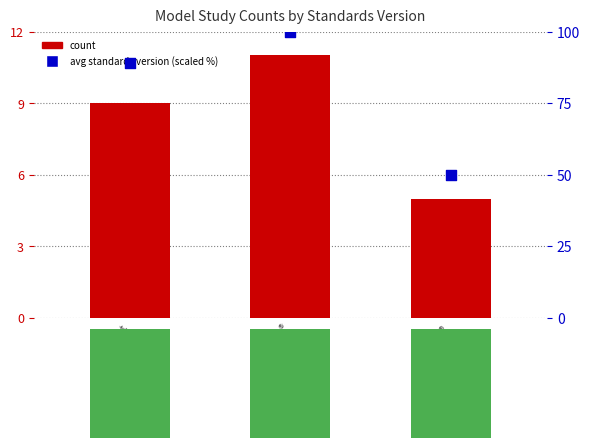

Which series reaches the maximum Y coordinate?

percentile rank within the sample